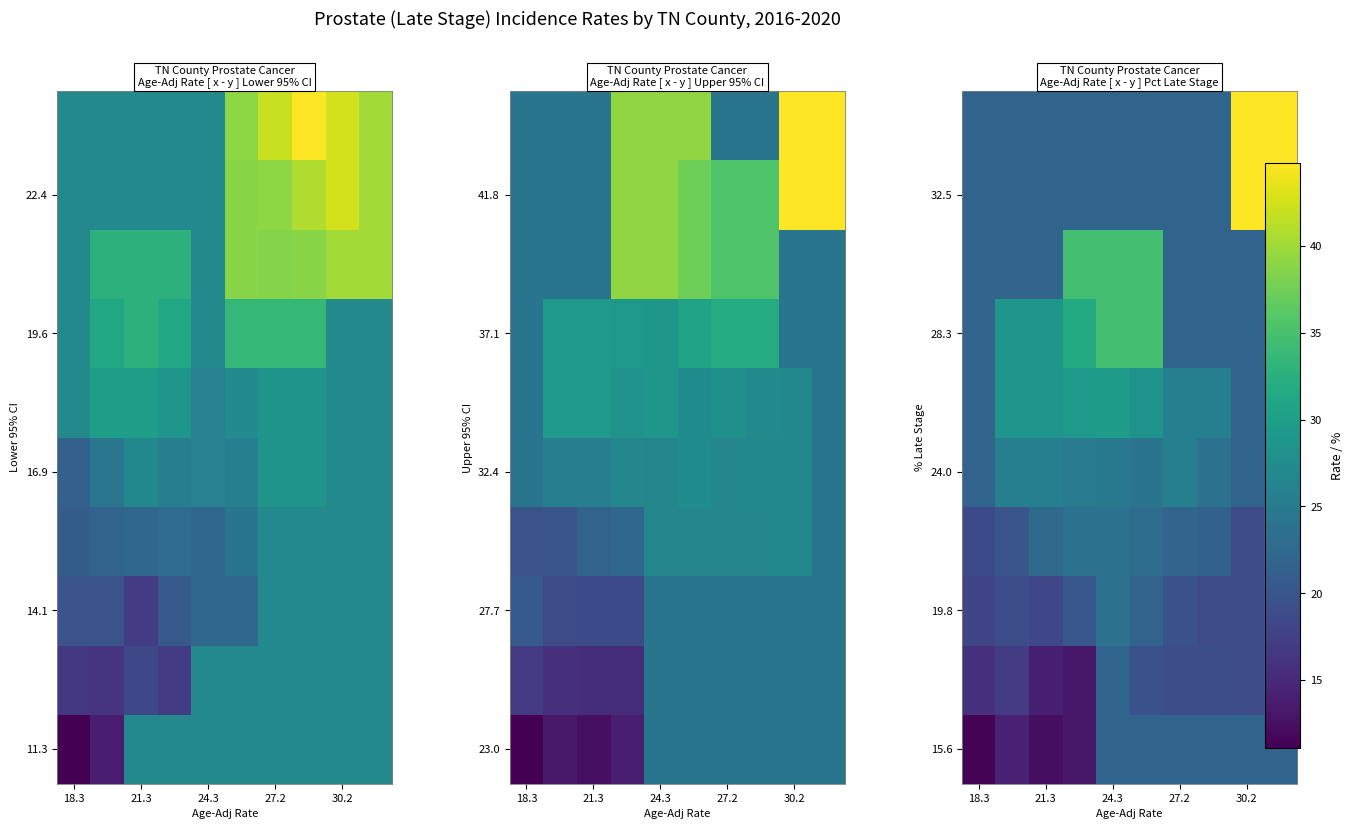

Count the number of data series in this chart.

10